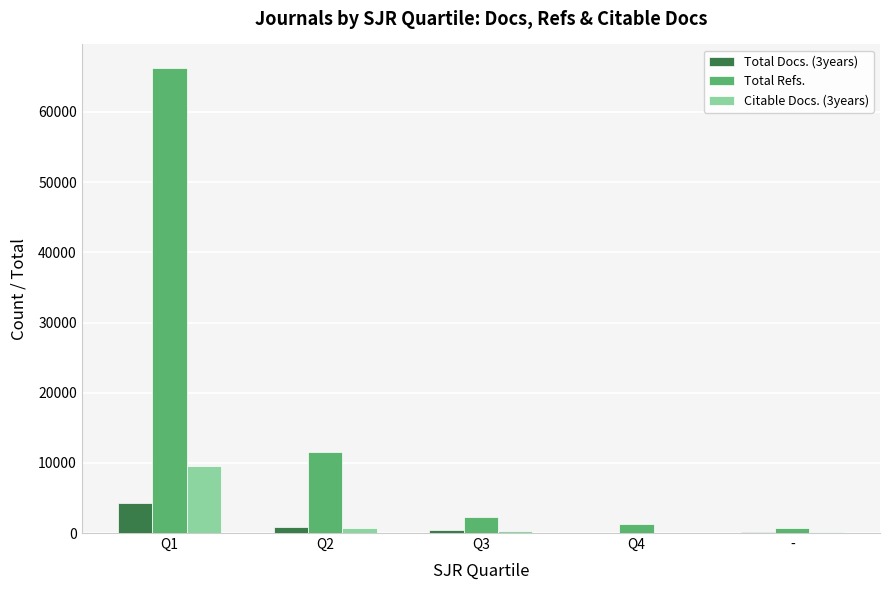

What is the maximum value shown in the chart?

66310